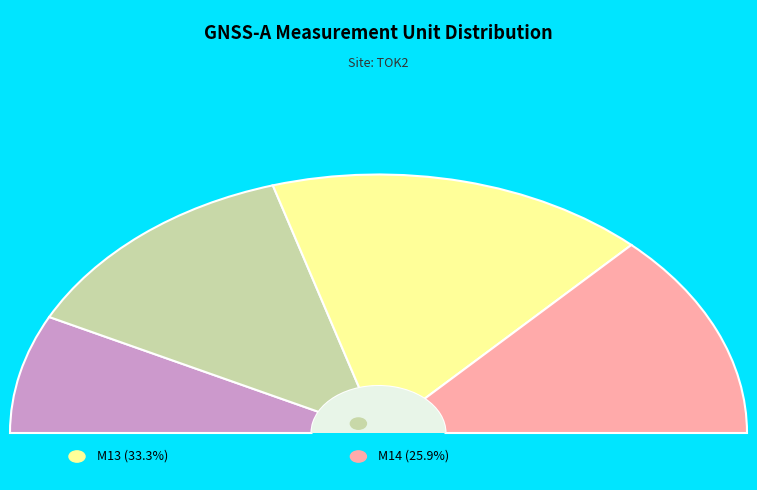

Is there any slice that represents more than half of the pie?

No